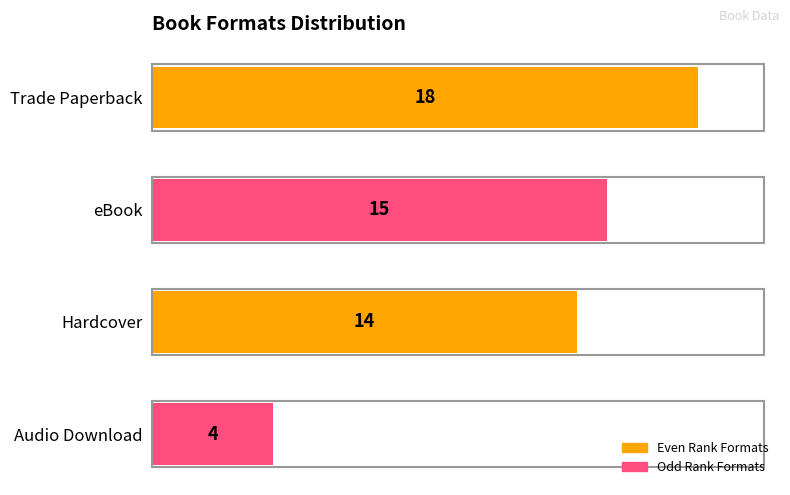

List the labels in order of value, smallest first.

Audio Download, Hardcover, eBook, Trade Paperback